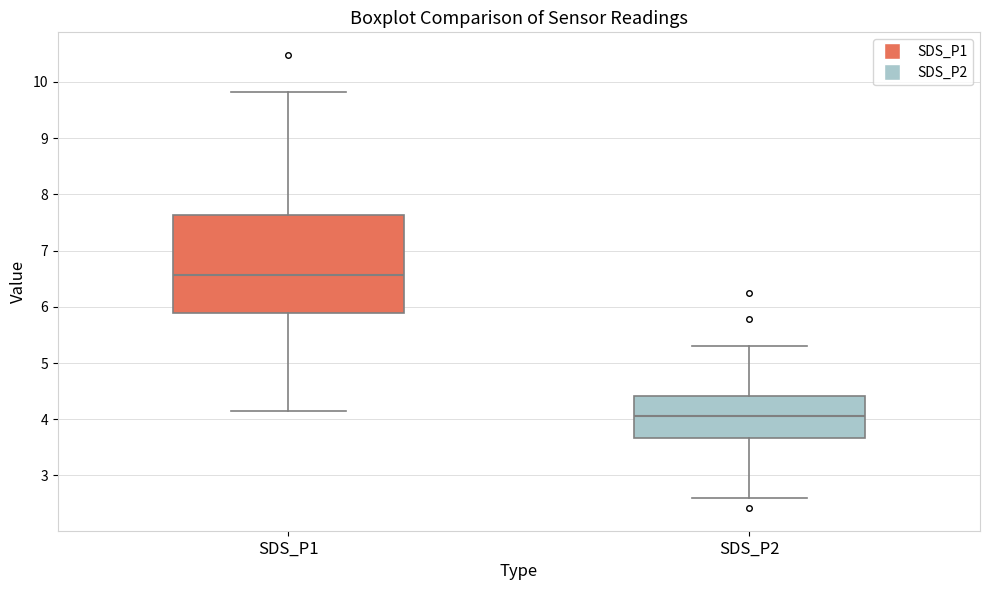

Where is the lower edge of the box for SDS_P1 on the y-axis? The values are not printed on the chart, so give them approximately, as read against the axis.

5.9